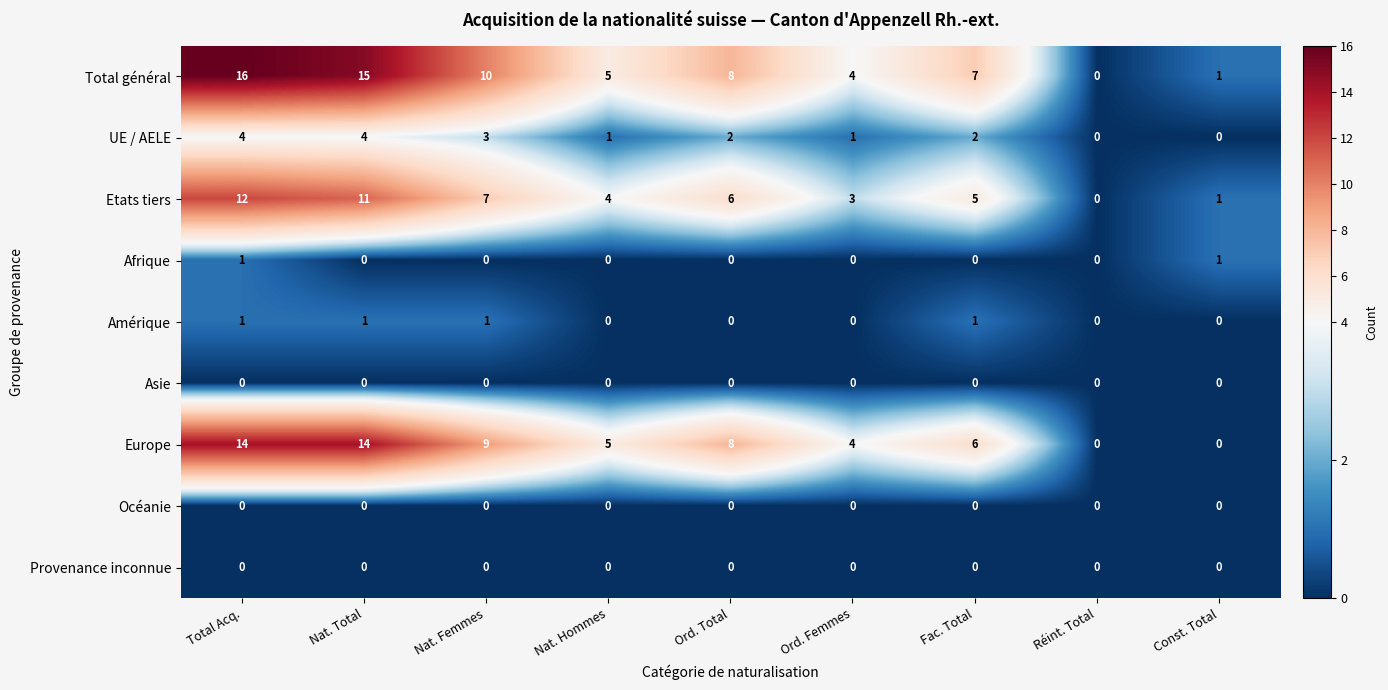

Which series has the largest total across all categories?

Total général